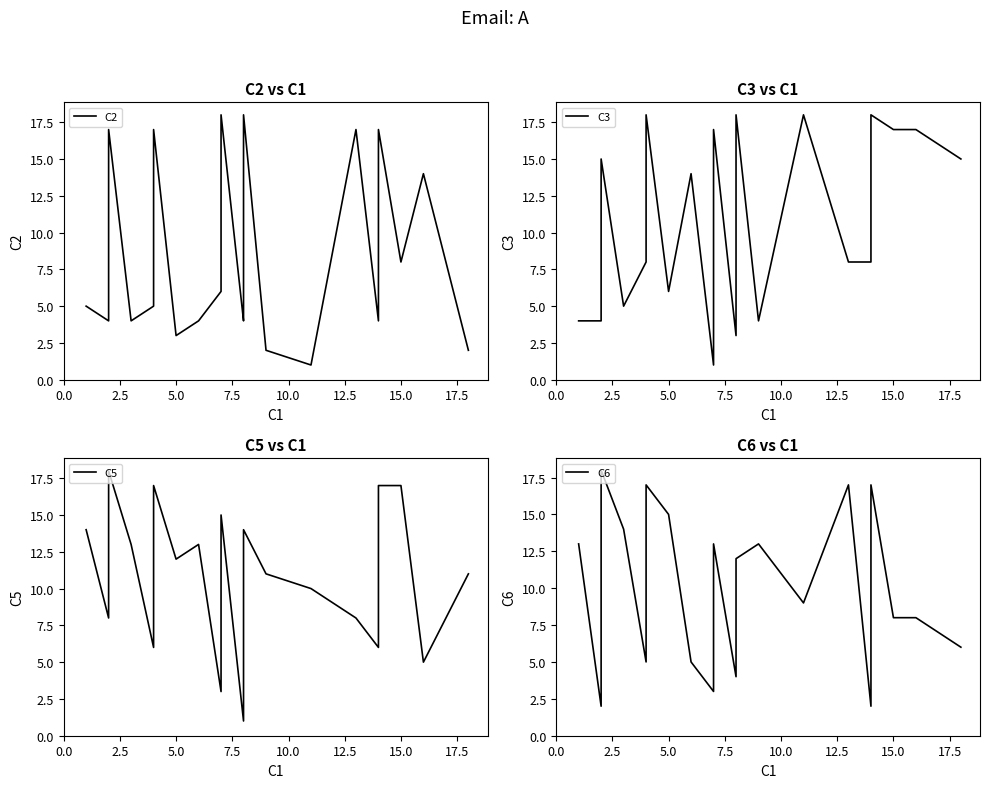

The value of C5 at 20 is 0. True or false?

False